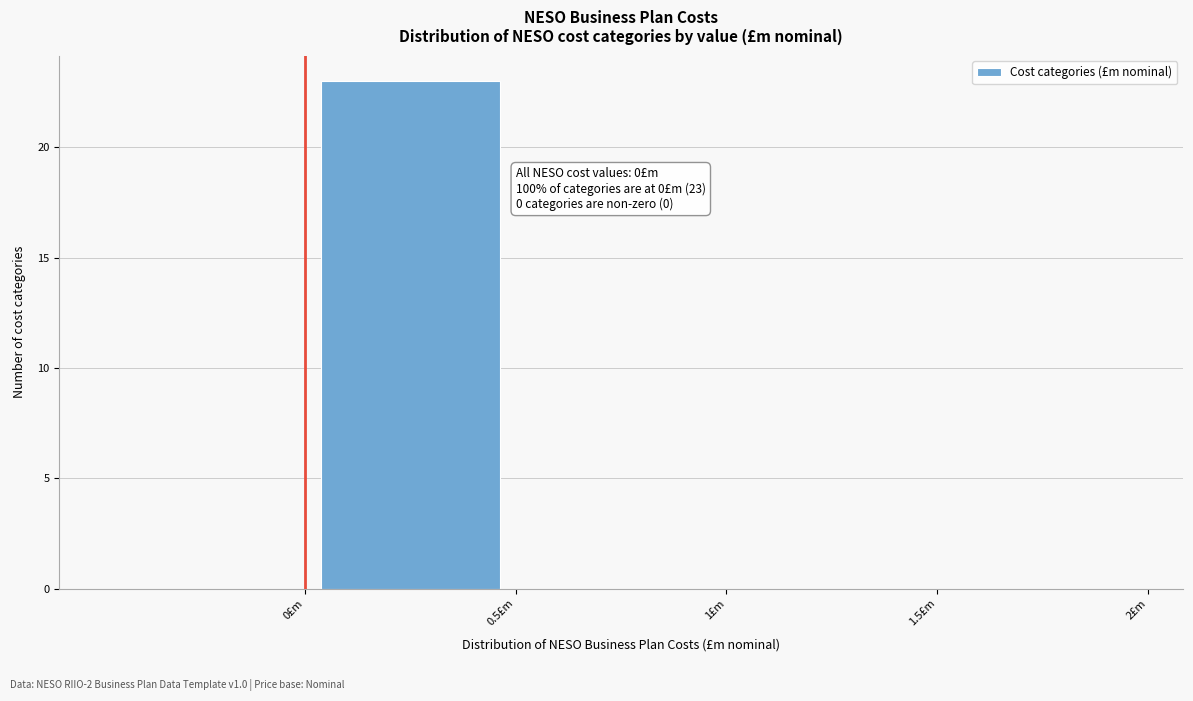

Over which range of the x-axis is the bar tallest?

0.0 to 0.5